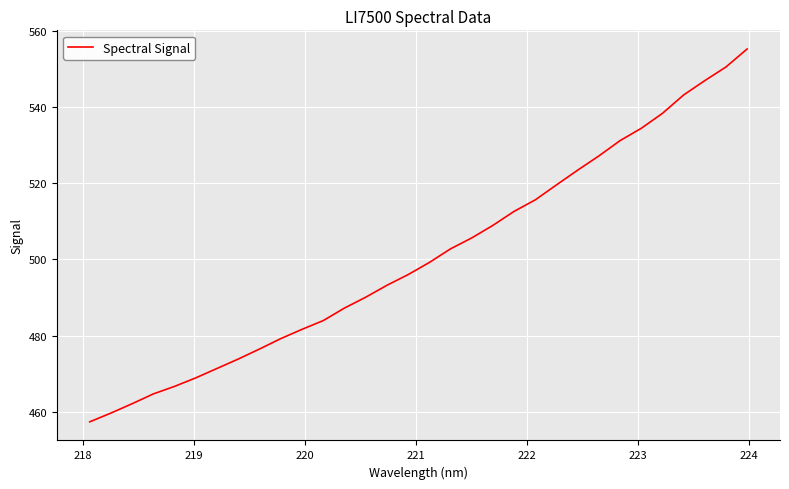

What is the smallest value displayed?

457.4